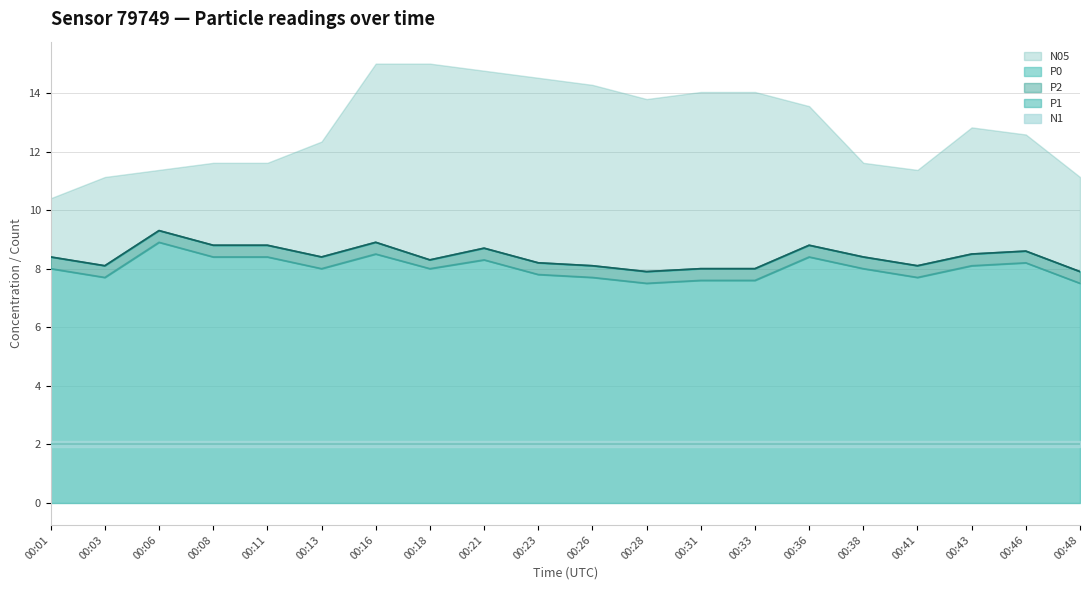

Where is the first local minimum for P1?

00:03